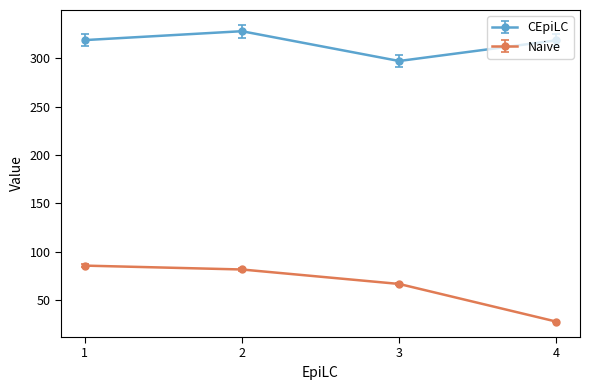

What is the sum of the CEpiLC values at 1 and 4?

637.4